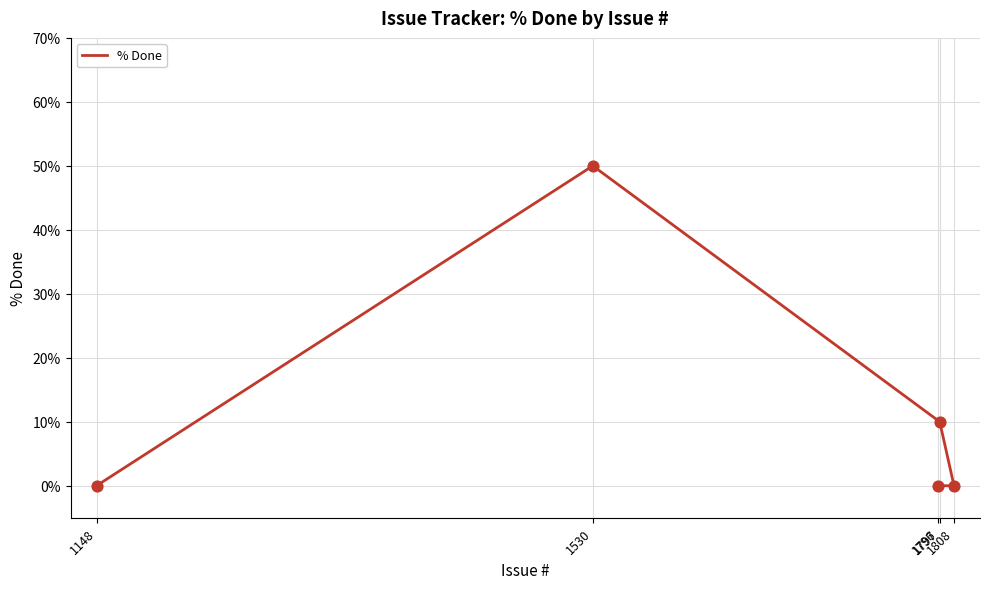

What is the change in value from 1530 to 1148?

-50